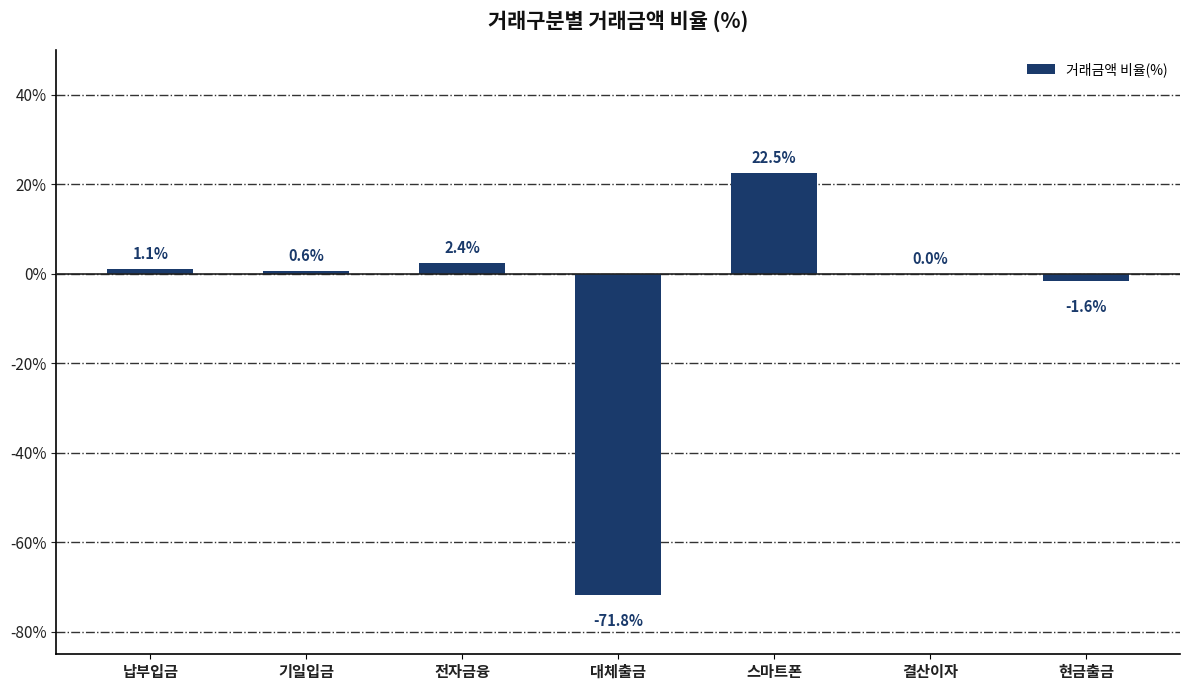

Which has a higher value, 전자금융 or 대체출금?

전자금융